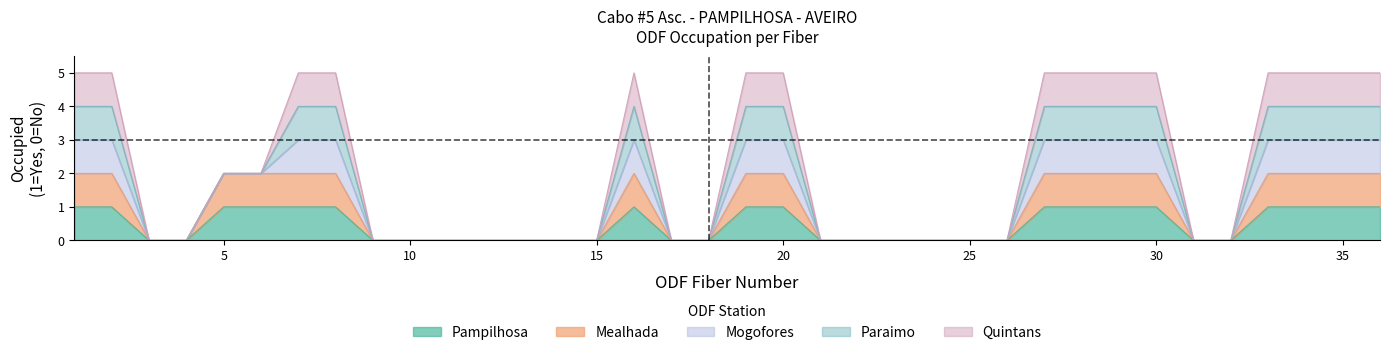

True or false: Mealhada has more than 2 interior local peaks.

False